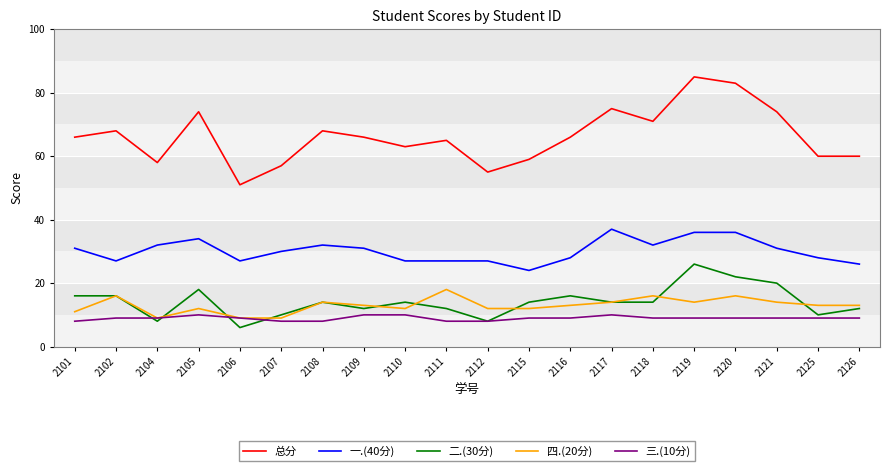

The 四.(20分) series shows 13 at 2106. True or false?

False